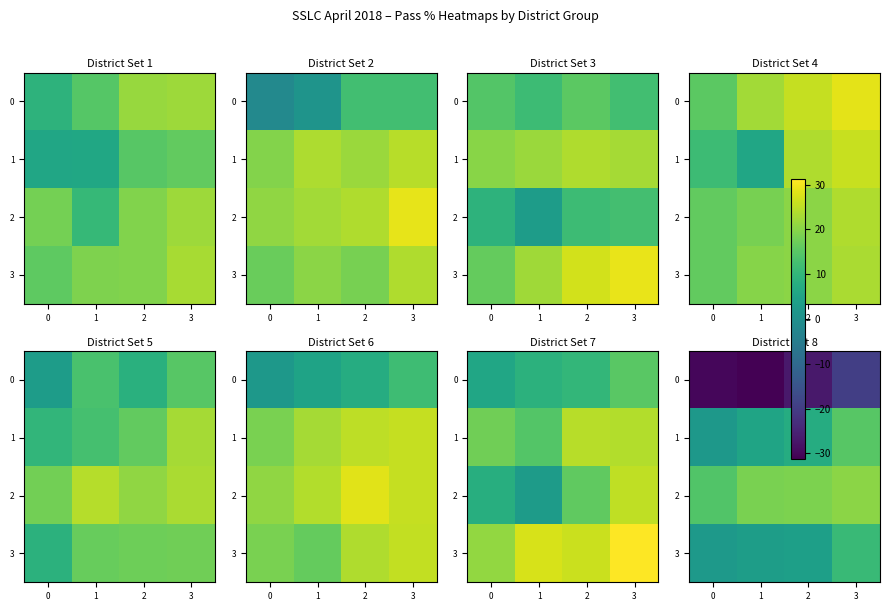

What is the difference between the second highest and second lowest values in the 0 series?

3.2